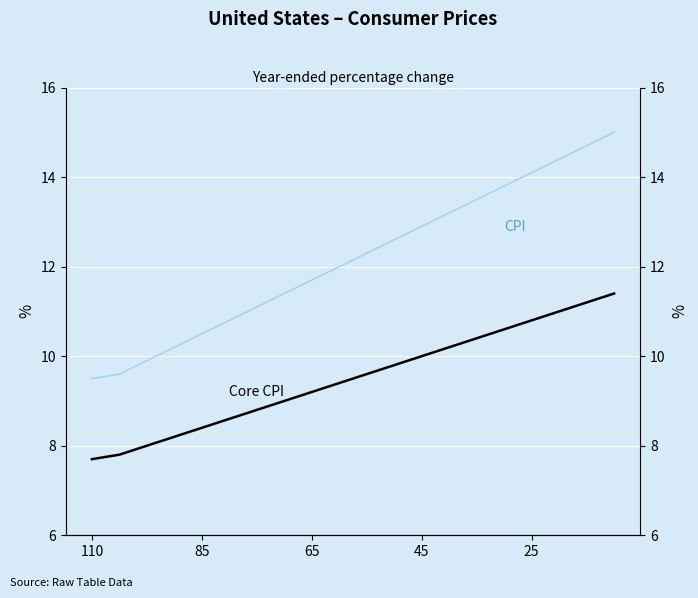

Which series changed the most between 8 and 17?

CPI